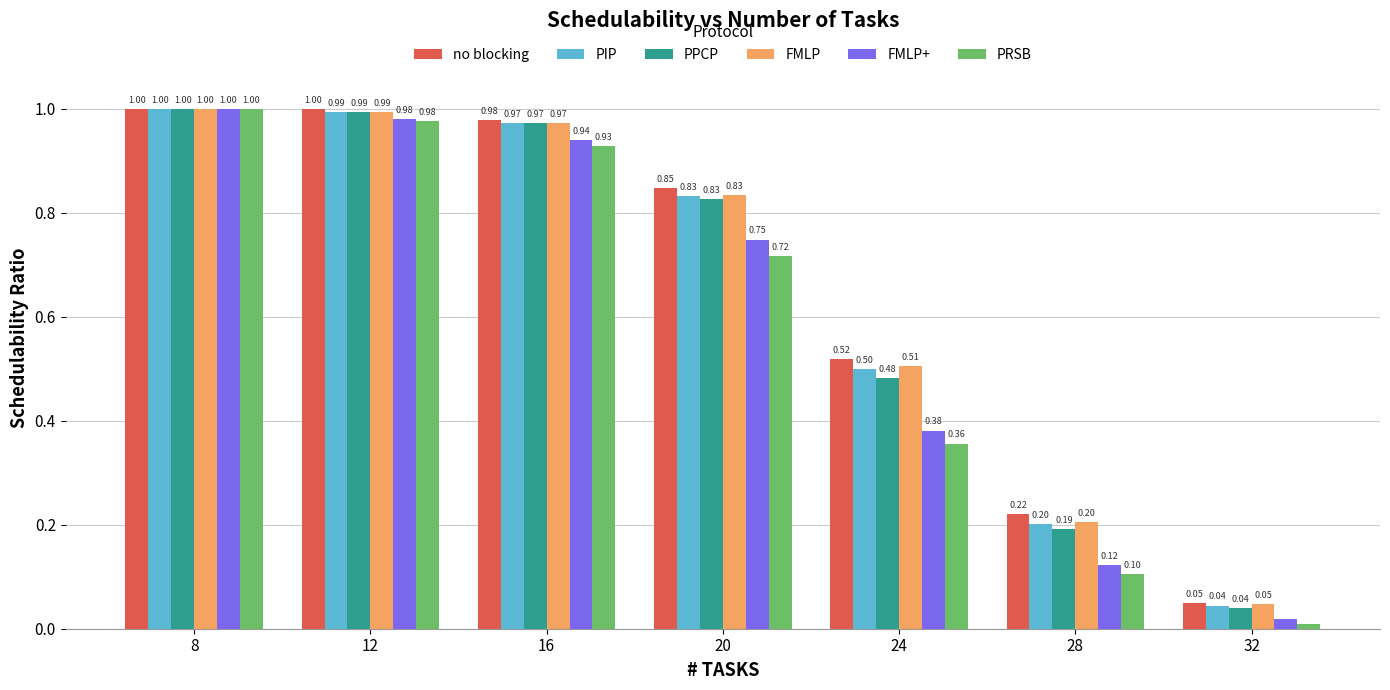

What are all the series names shown in the legend?

no blocking, PIP, PPCP, FMLP, FMLP+, PRSB